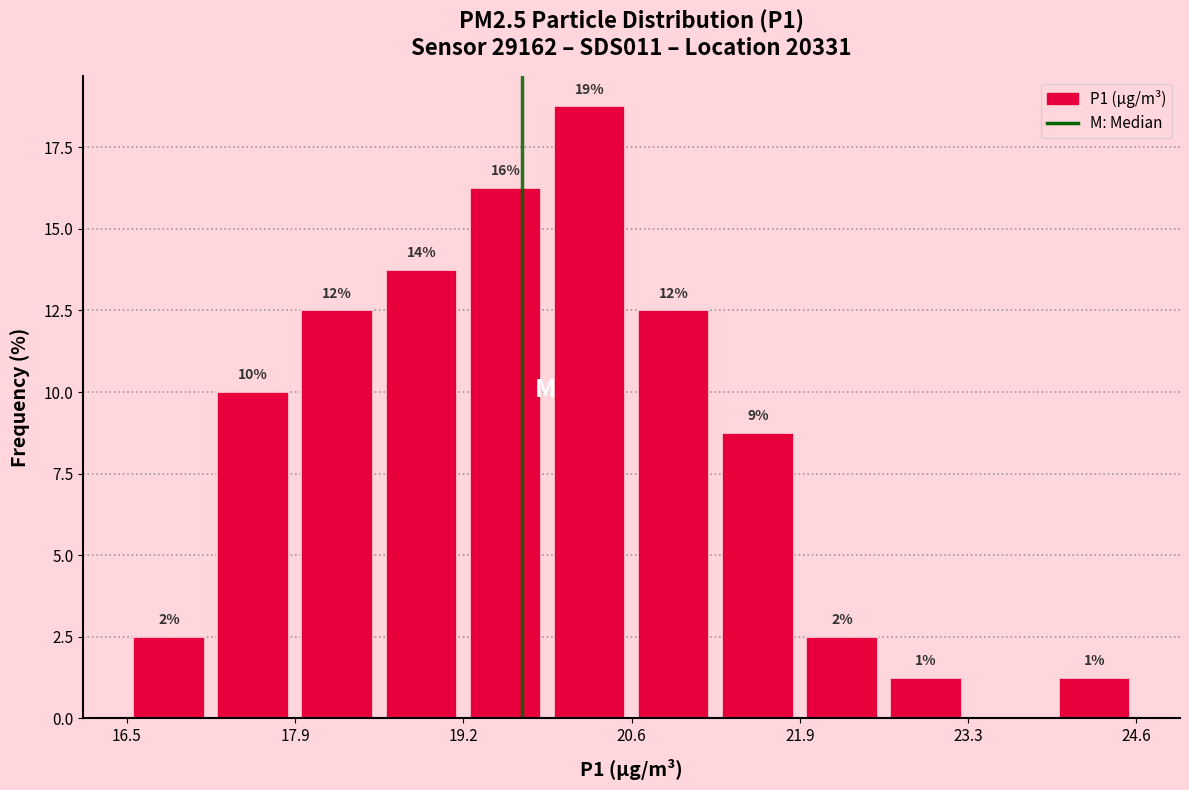

Around what value on the x-axis is the tallest bar? Give the approximate position of its centre, as read against the axis.

20.2